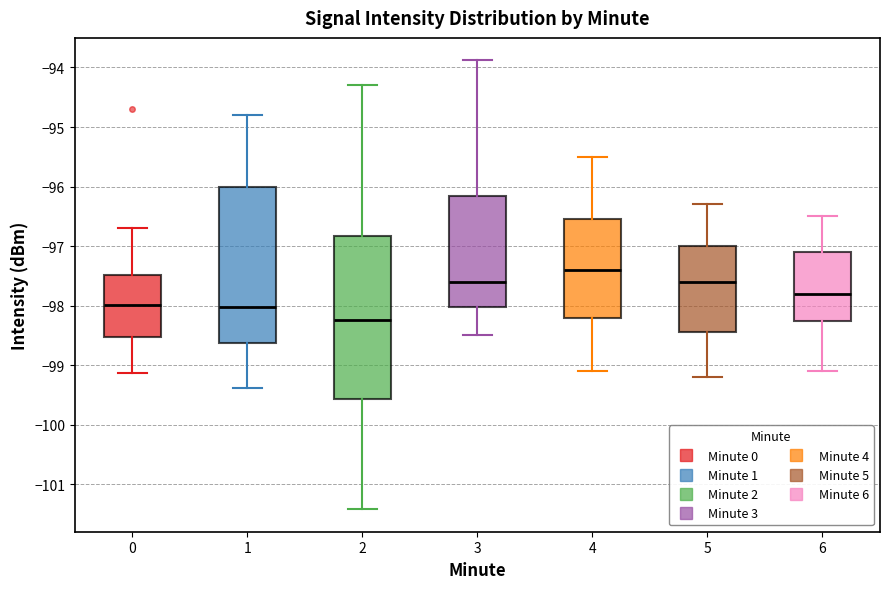

Reading left to right, read every box against the y-axis: the position of its median line, the range the box covers, and the ends of its whiskers. The values are not printed on the chart, so give them approximately, as read against the axis.

0: median -98.0, box -98.5 to -97.5, whiskers -99.1 to -96.7
1: median -98.0, box -98.6 to -96.0, whiskers -99.4 to -94.8
2: median -98.2, box -99.6 to -96.8, whiskers -101.4 to -94.3
3: median -97.6, box -98.0 to -96.2, whiskers -98.5 to -93.9
4: median -97.4, box -98.2 to -96.5, whiskers -99.1 to -95.5
5: median -97.6, box -98.4 to -97.0, whiskers -99.2 to -96.3
6: median -97.8, box -98.2 to -97.1, whiskers -99.1 to -96.5